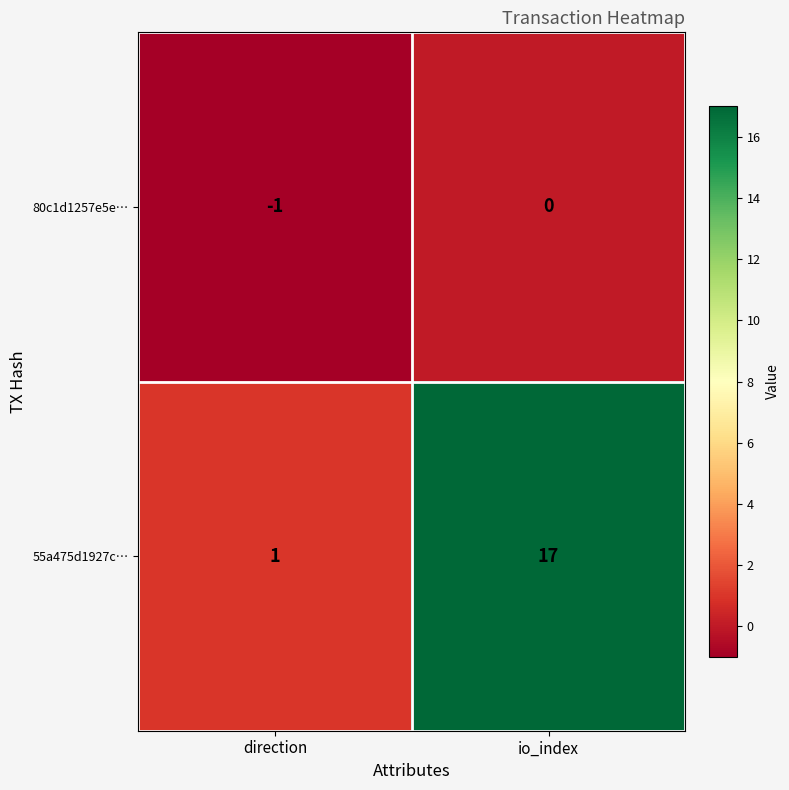

What is the difference between the maximum and minimum values in the 55a475d1927c… series?

16